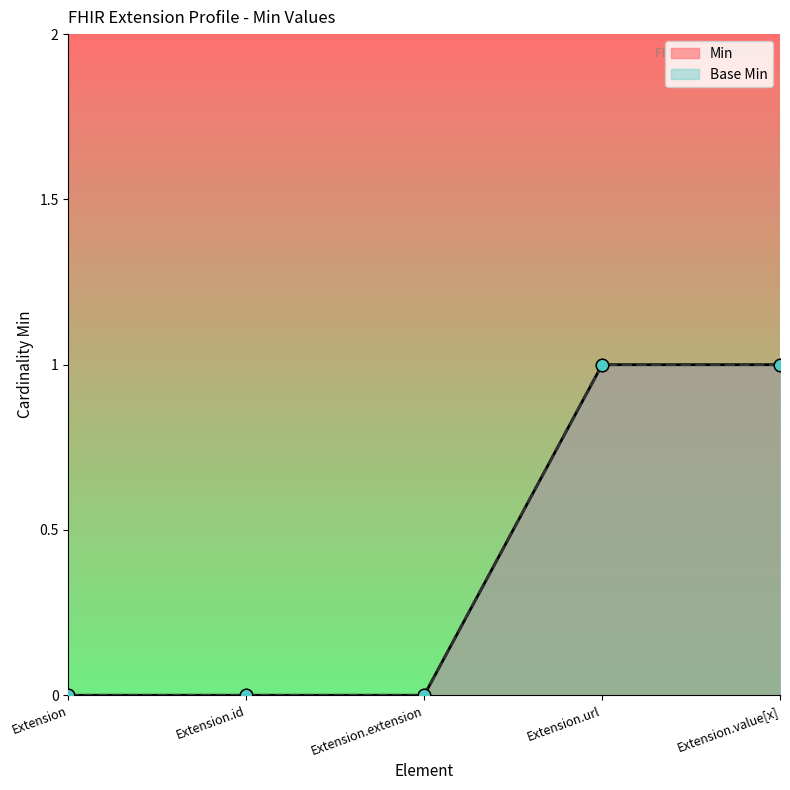

Which series reaches the maximum Y coordinate?

Min